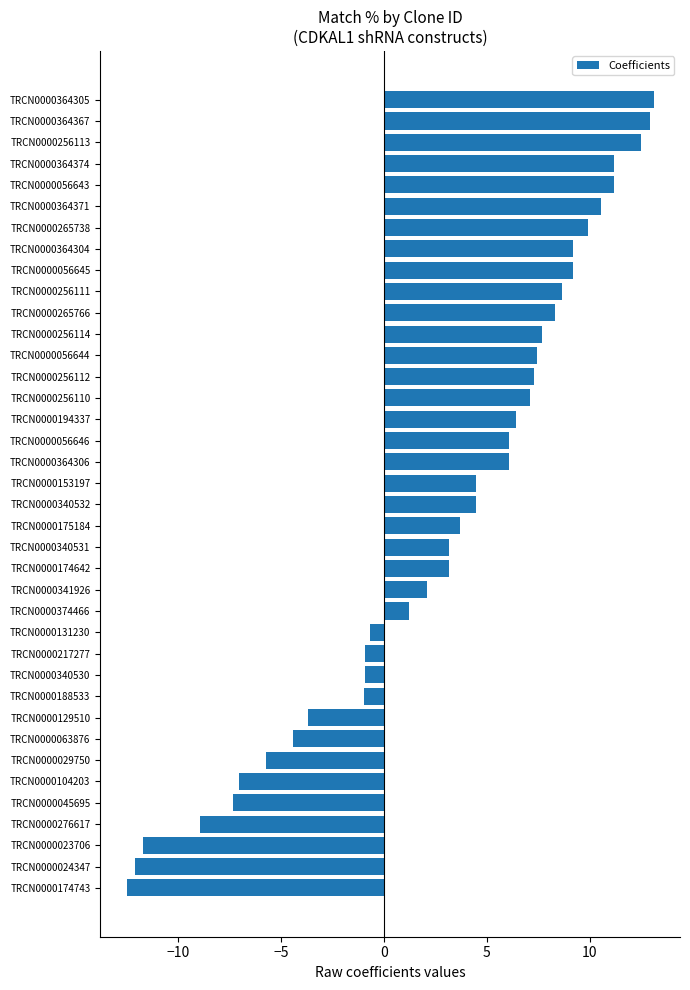

What is the sum of all values?

110.1